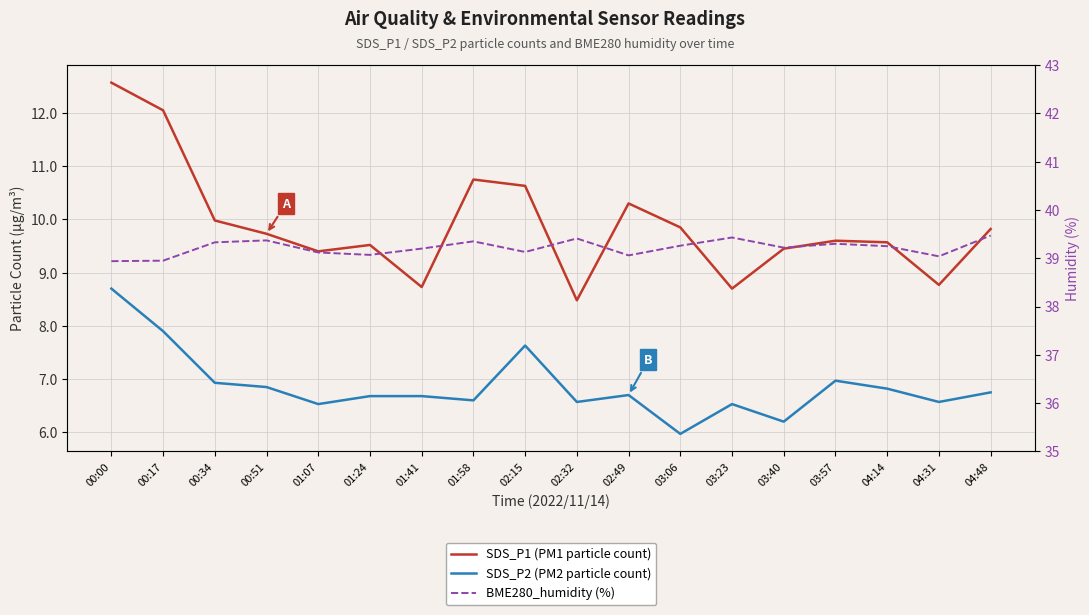

How many data points in BME280_humidity (%) are above 39?

16